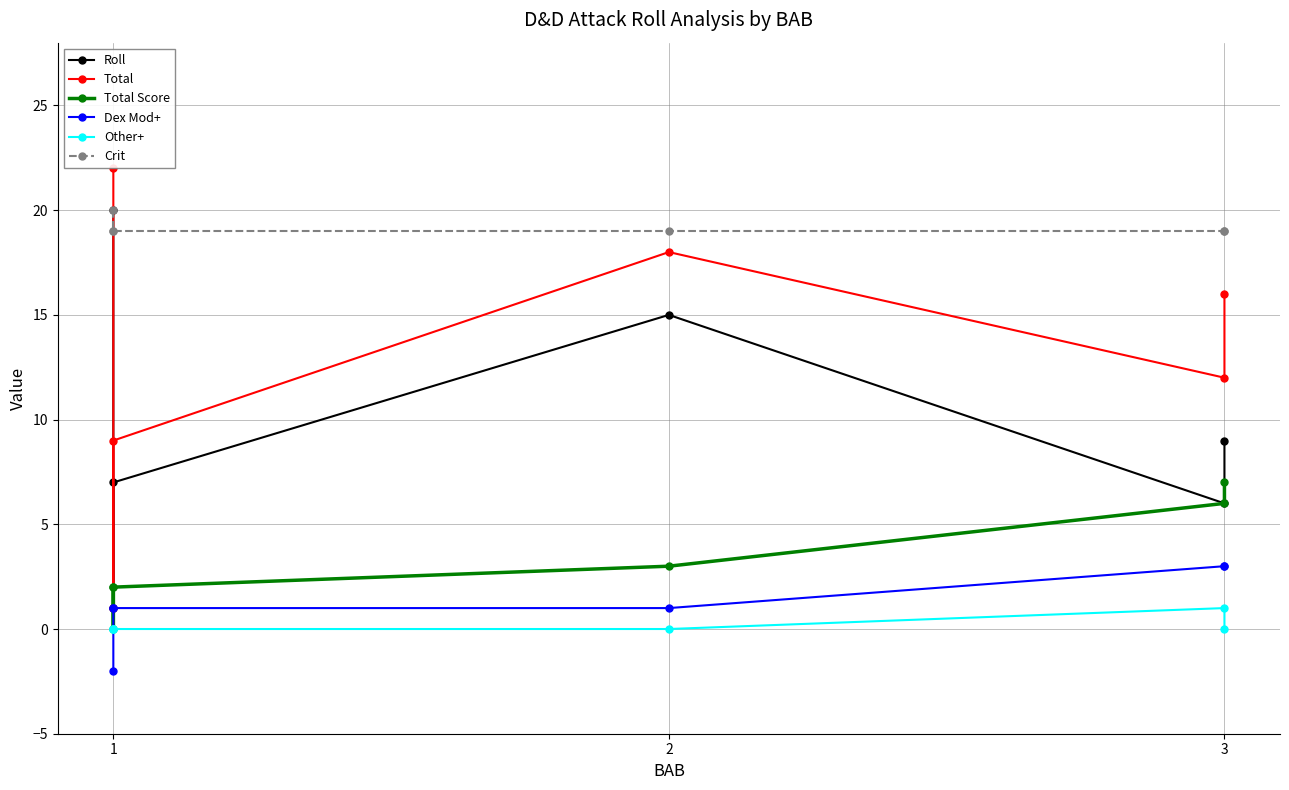

True or false: Total Score and Crit intersect in this chart.

False